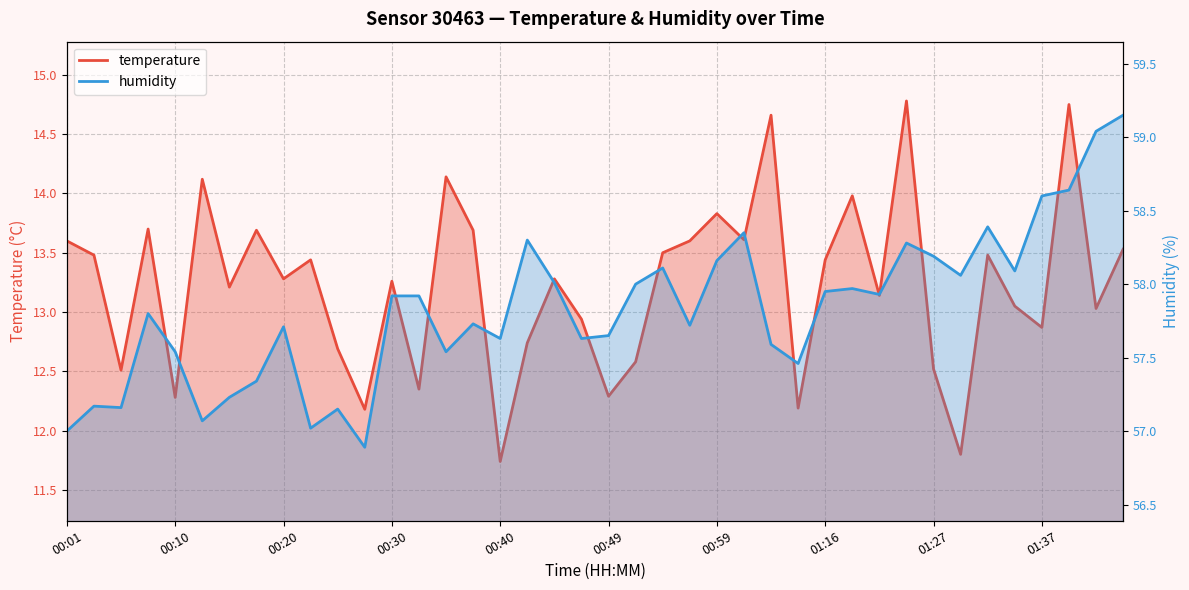

What is the sum of all humidity values?

2313.1